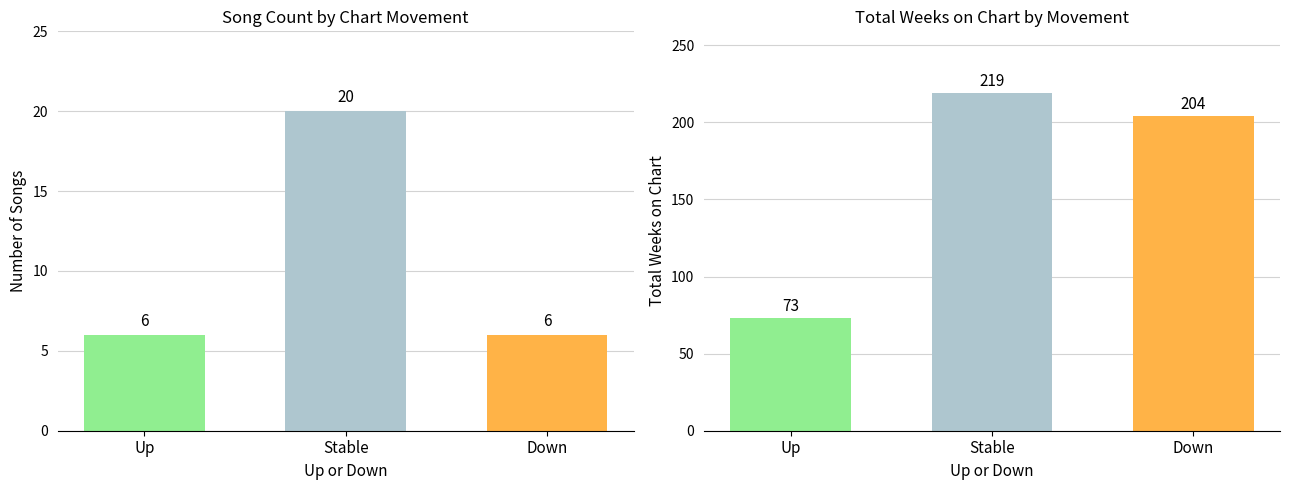

How many values exceed 6?

1